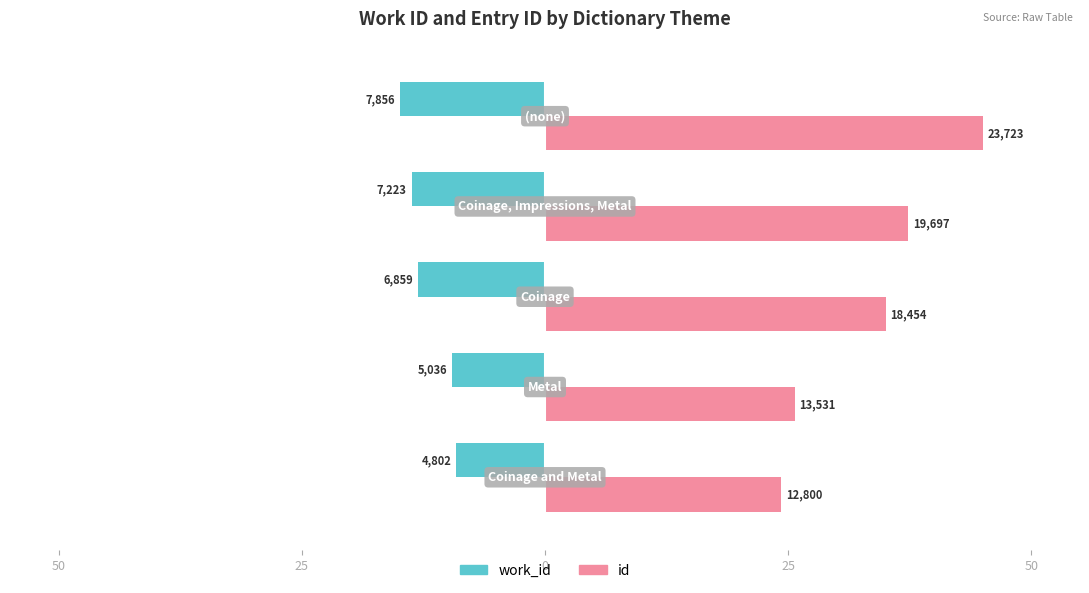

What are all the series names shown in the legend?

work_id, id